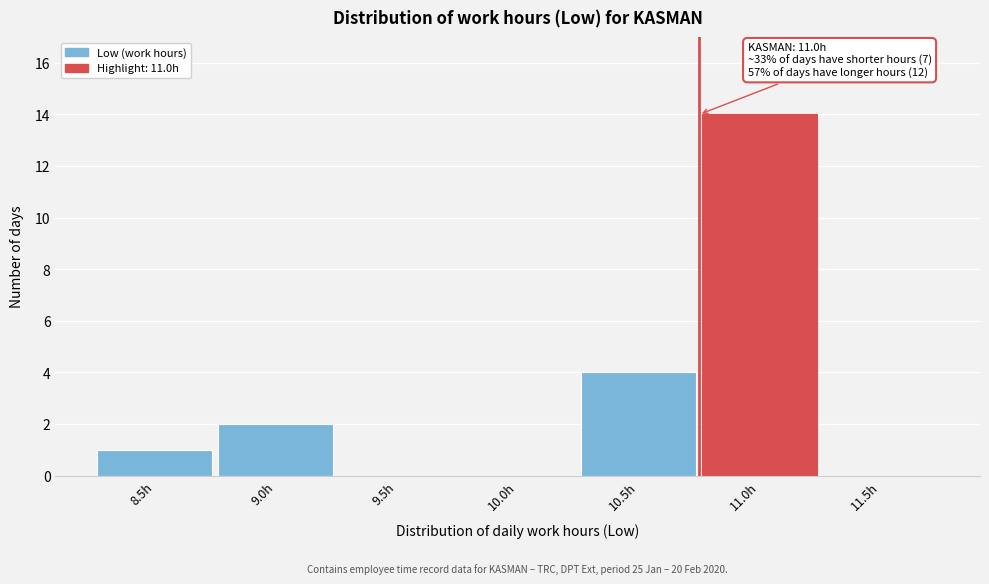

Reading left to right, extract all data points from this chart.

8.5h=1	9.0h=2	9.5h=0	10.0h=0	10.5h=4	11.0h=14	11.5h=0